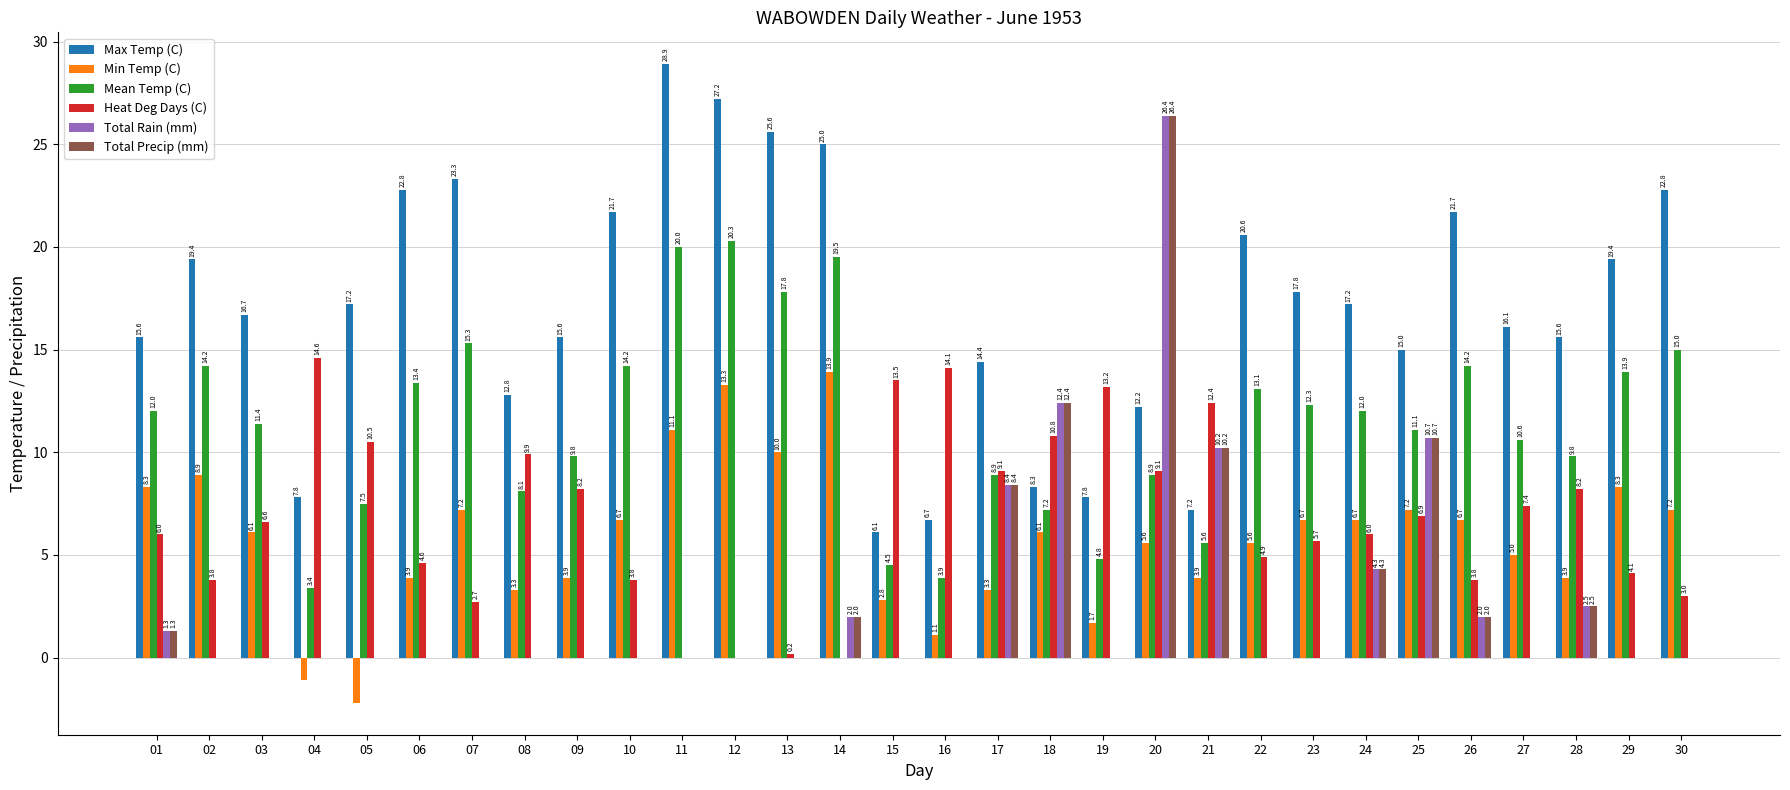

What is the sum of all Heat Deg Days (C) values?

203.1